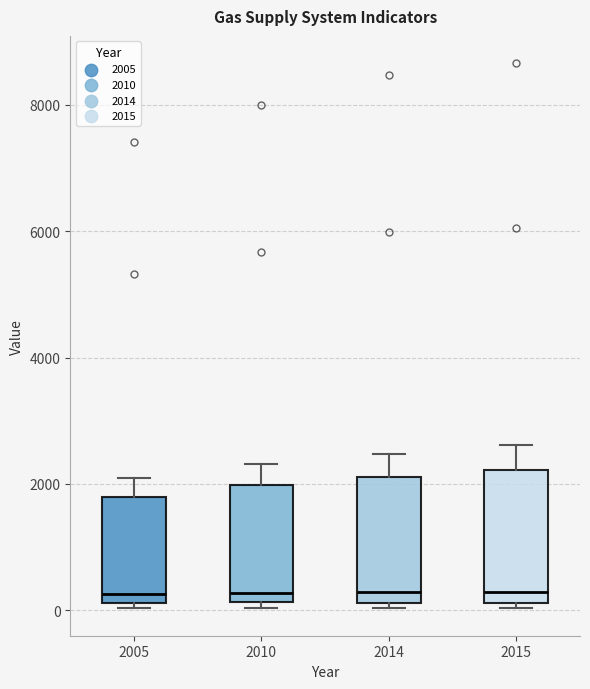

Reading left to right, read every box against the y-axis: the position of its median line, the range the box covers, and the ends of its whiskers. The values are not printed on the chart, so give them approximately, as read against the axis.

2005: median 200 (just above the box's lower edge), box 200 to 1800, whiskers 0 to 2000
2010: median 200 (just above the box's lower edge), box 200 to 2000, whiskers 0 to 2400
2014: median 200 (just above the box's lower edge), box 200 to 2200, whiskers 0 to 2400
2015: median 200 (just above the box's lower edge), box 200 to 2200, whiskers 0 to 2600